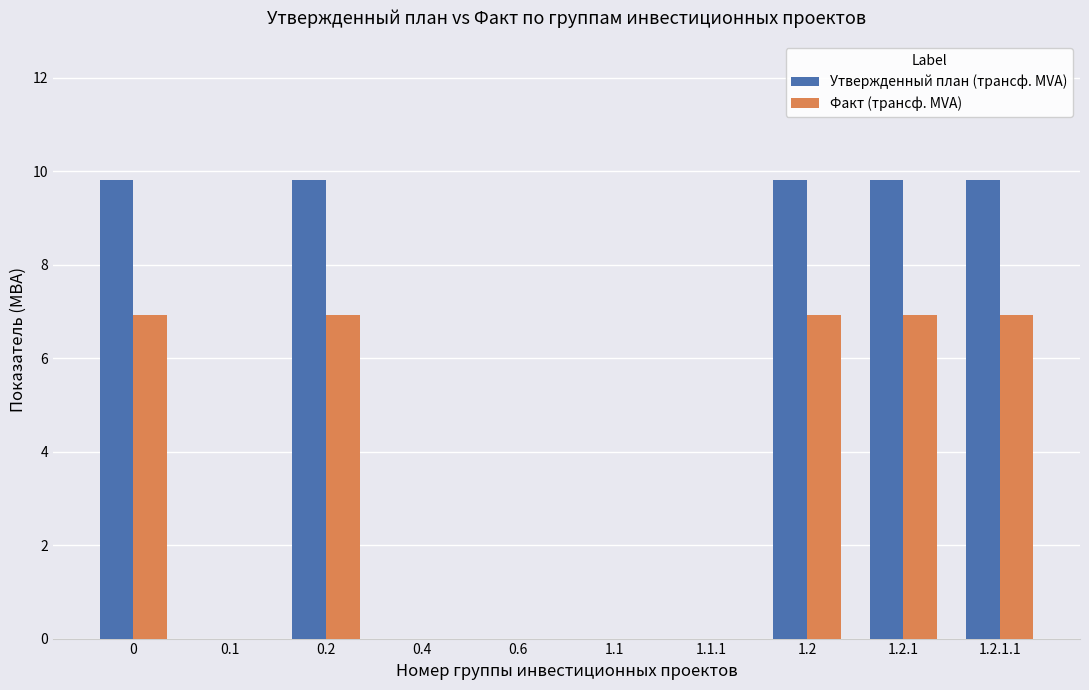

The value of Утвержденный план (трансф. MVA) at 0 is 9.8. True or false?

True